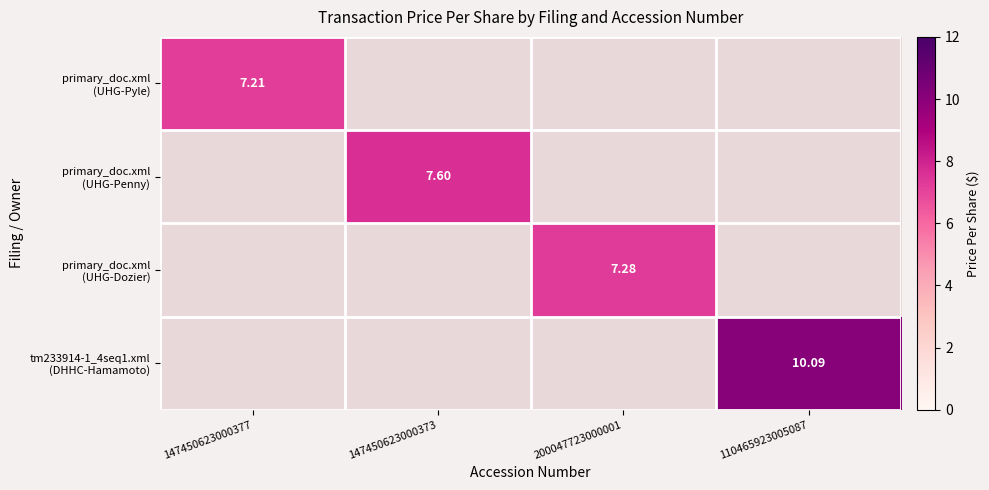

How many positive values does the primary_doc.xml (UHG-Penny) series have?

1